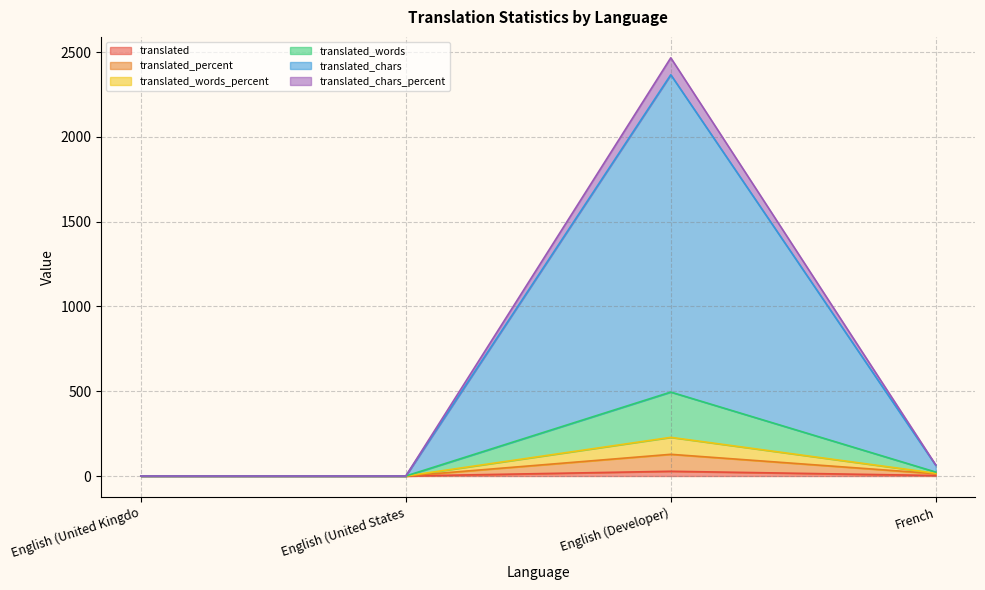

True or false: translated_chars_percent has more than 2 points higher than both neighbors.

False